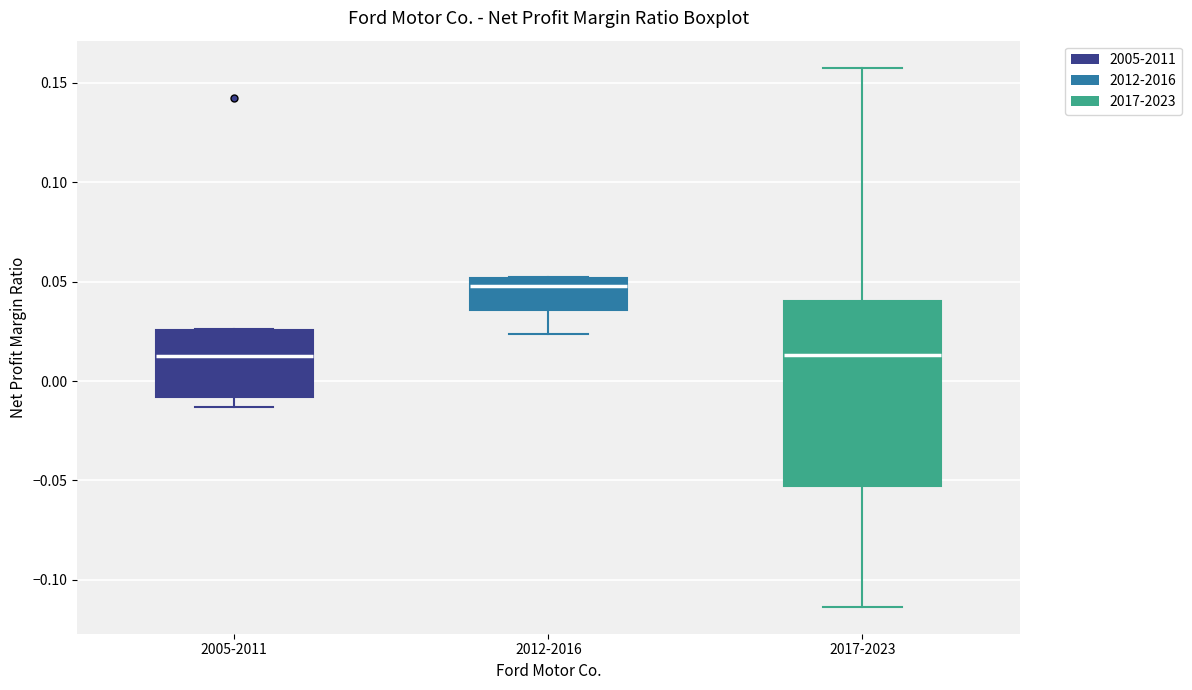

Reading left to right, transcribe this box plot: for each box, give where its median line is, the range the box spans, and where its two whiskers end, as read against the y-axis. The values are not printed on the chart, so give them approximately, as read against the axis.

2005-2011: median 0.015, box -0.010 to 0.025, whiskers -0.015 to 0.025
2012-2016: median 0.050 (just below the box's upper edge), box 0.035 to 0.050, whiskers 0.025 to 0.055
2017-2023: median 0.015, box -0.055 to 0.040, whiskers -0.115 to 0.160